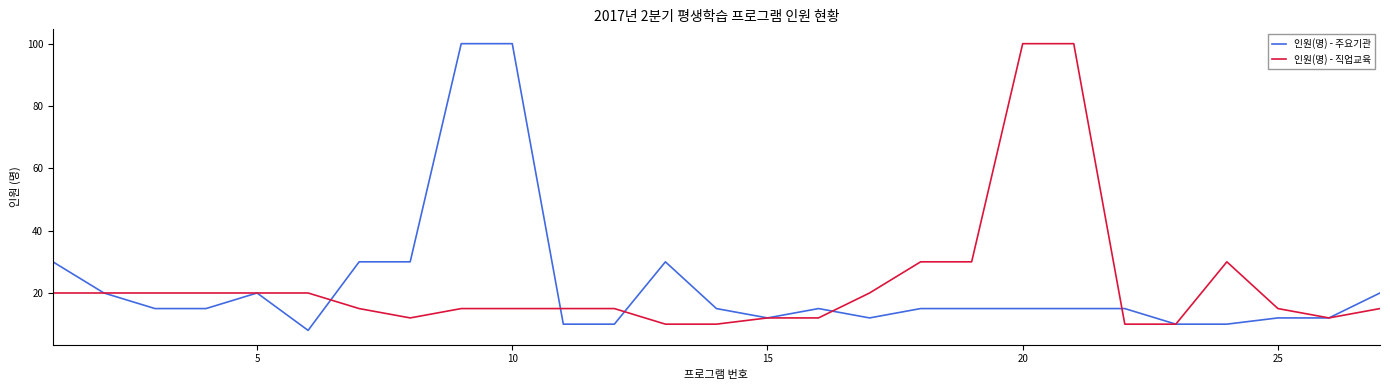

What is the minimum value shown in the chart?

8